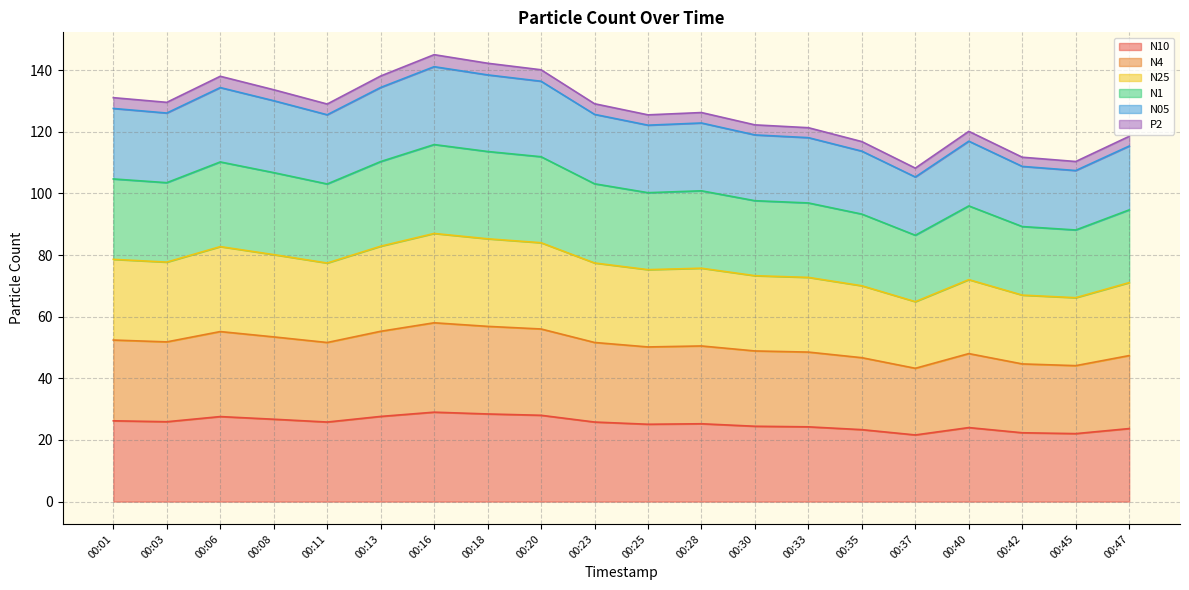

Between 00:30 and 00:01, which is larger?

00:01